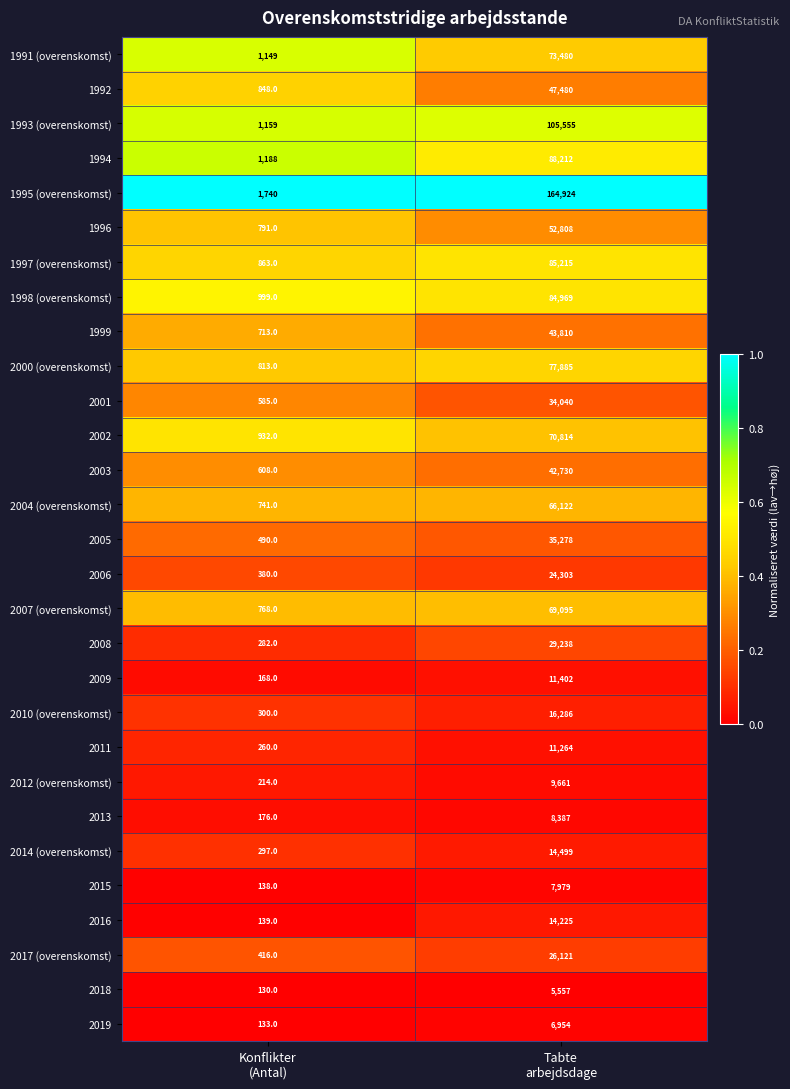

Which series has the widest spread of values?

1995 (overenskomst)